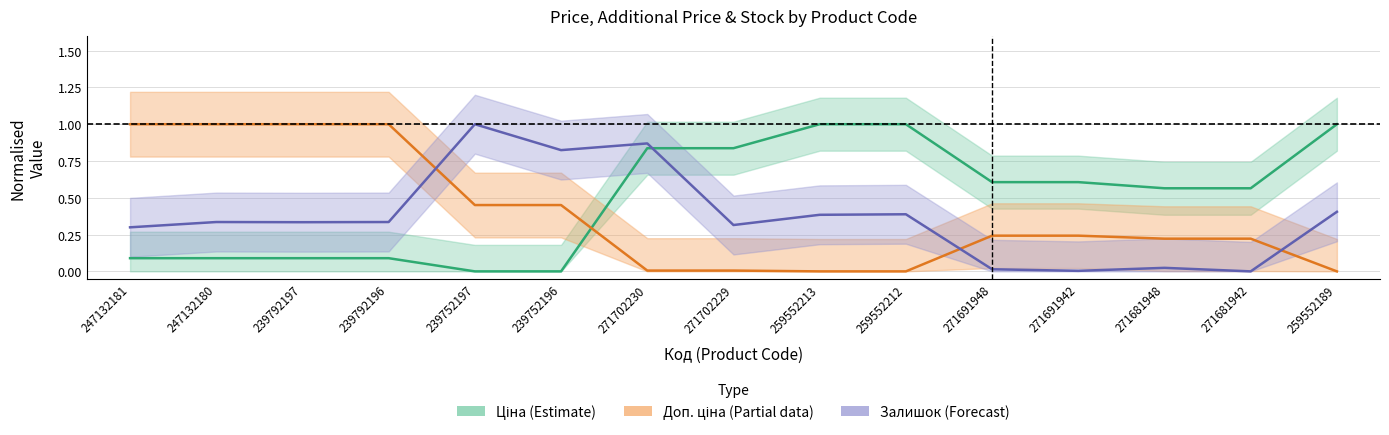

Is this an area chart (filled region under the line)?

No